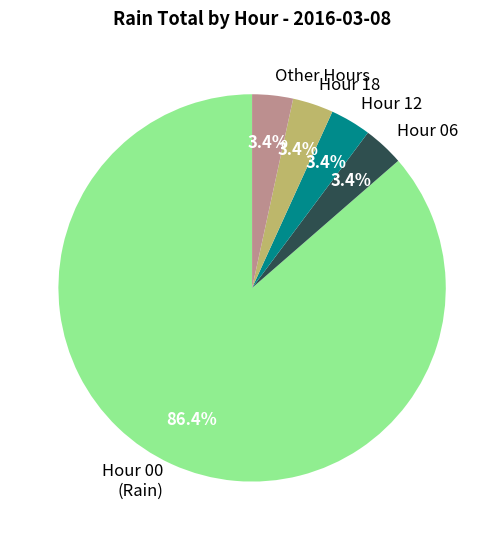

What is the largest slice in the pie chart?

Hour 00 (Rain)